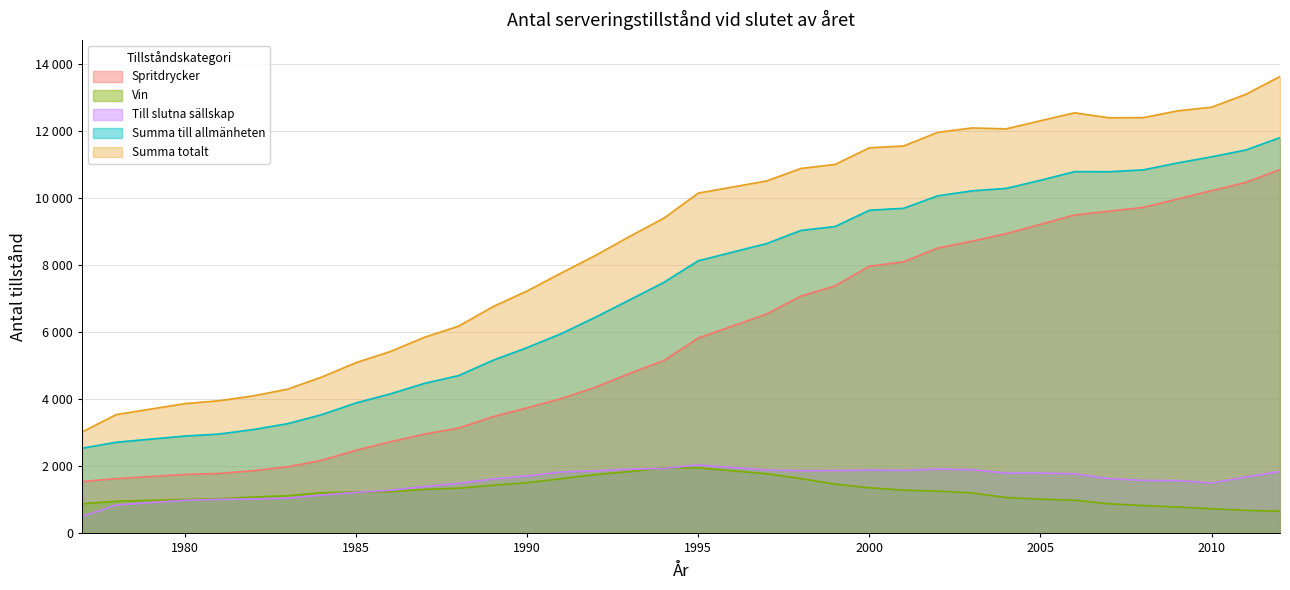

What is the lowest value of the Vin series?

639